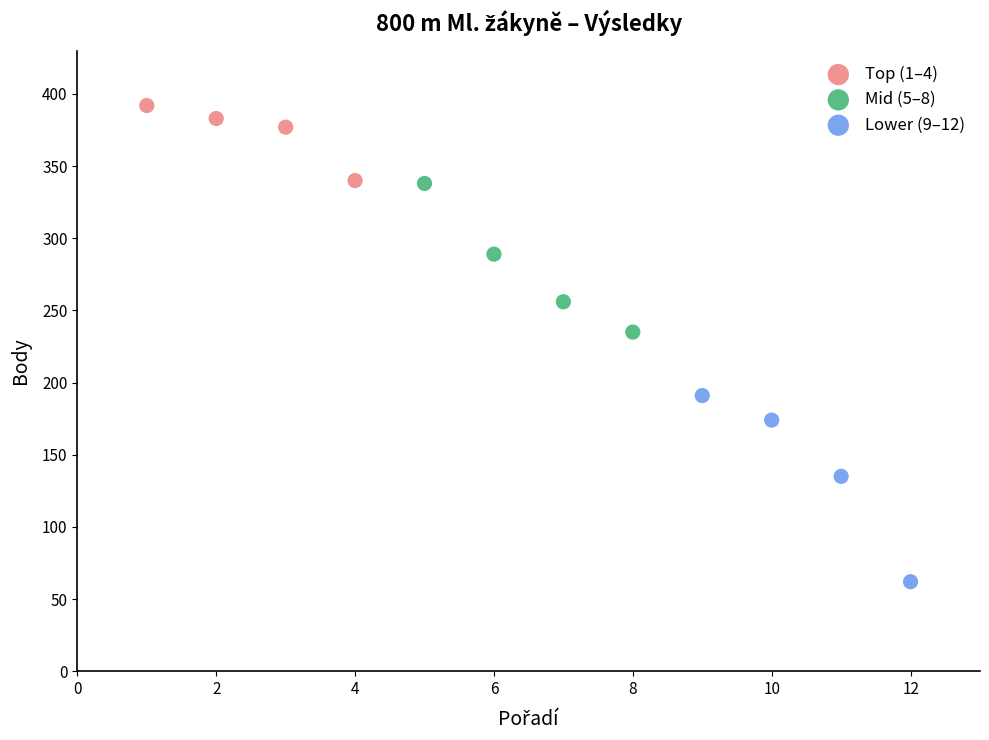

Which series contains the highest Y value?

Top (1–4)